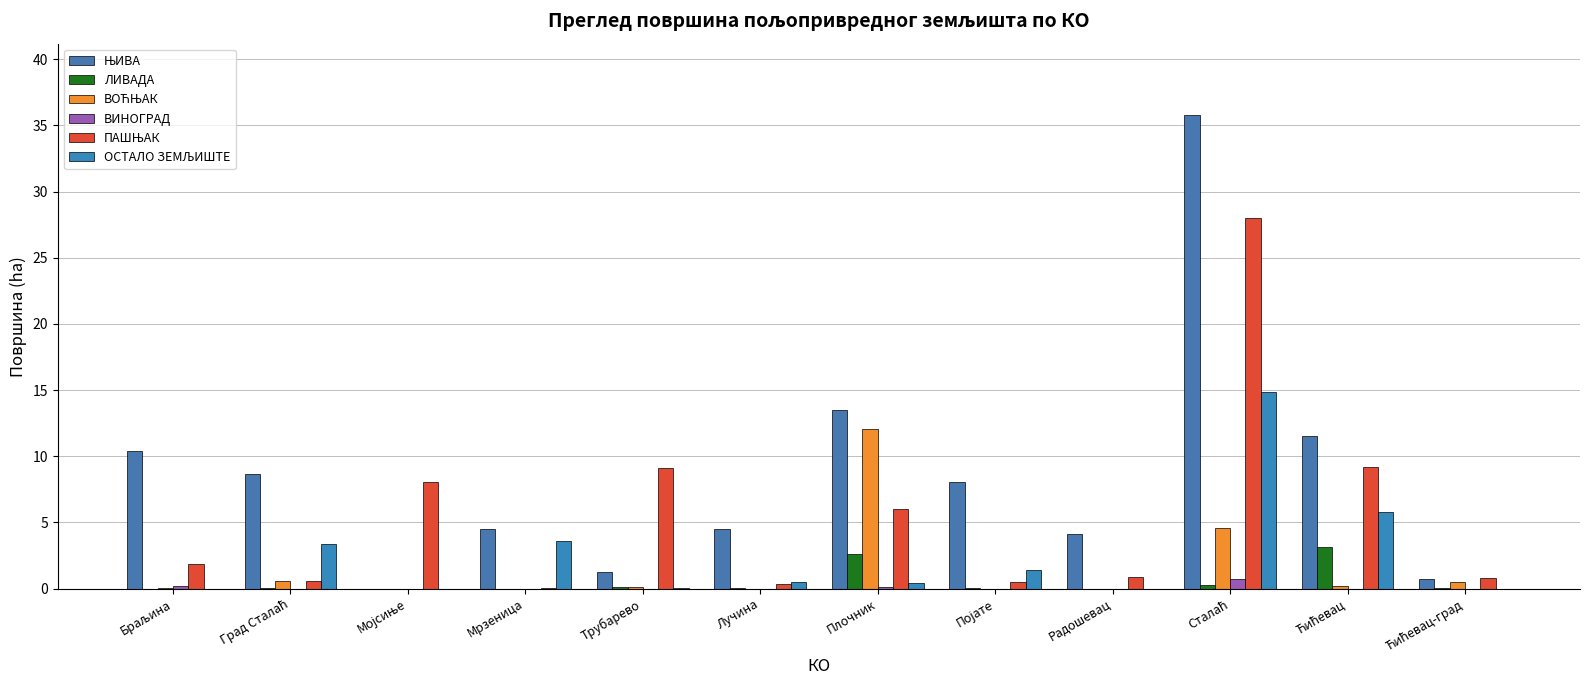

What is the difference between the ВИНОГРАД values at Мрзеница and Плочник?

0.1